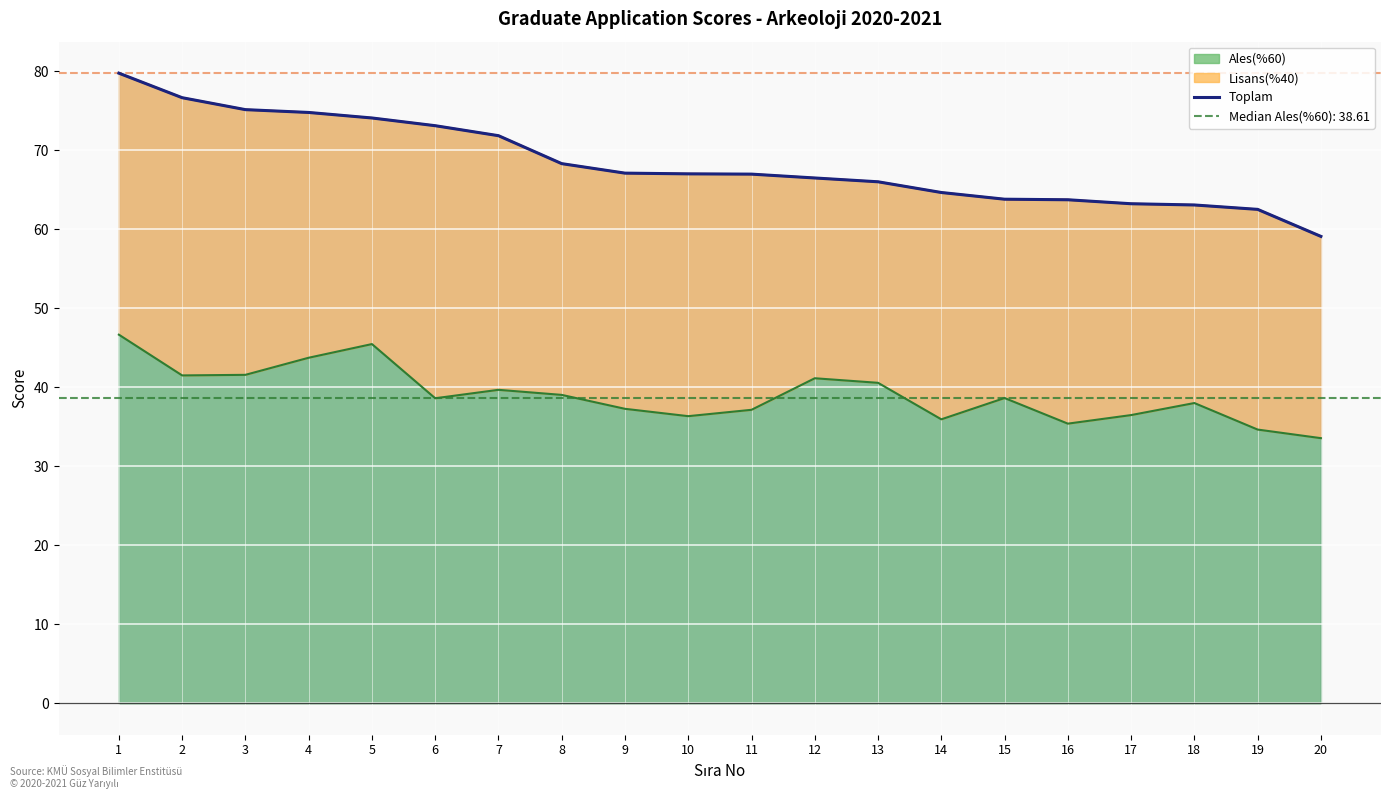

Is it true that Ales(%60) equals 41.1 at 12?

True